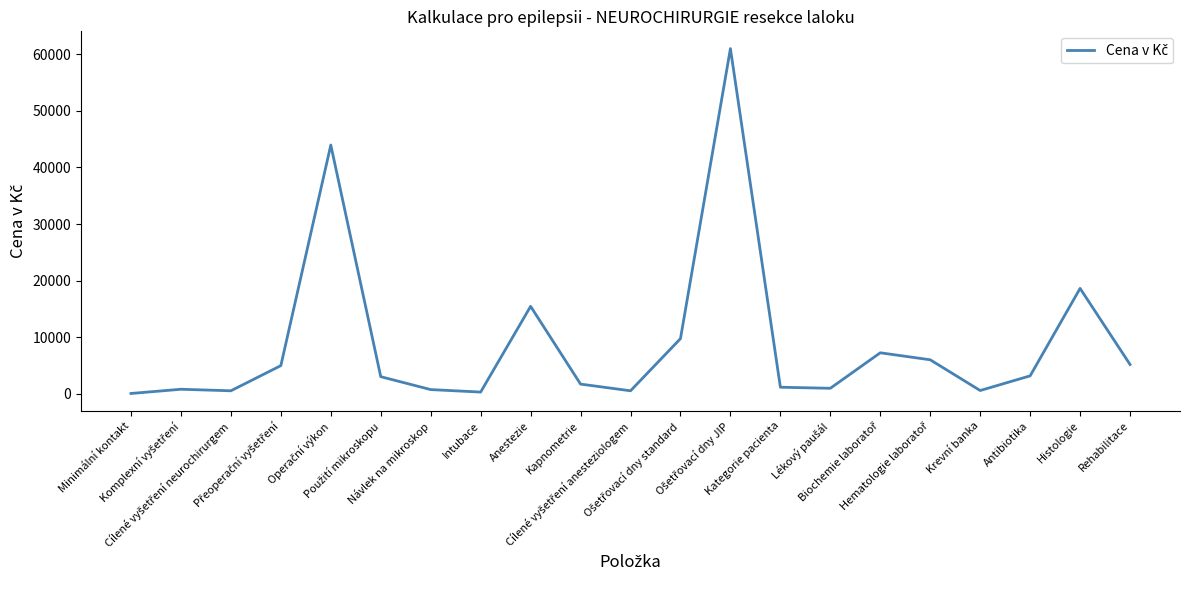

What is the greatest value displayed?

60984.8